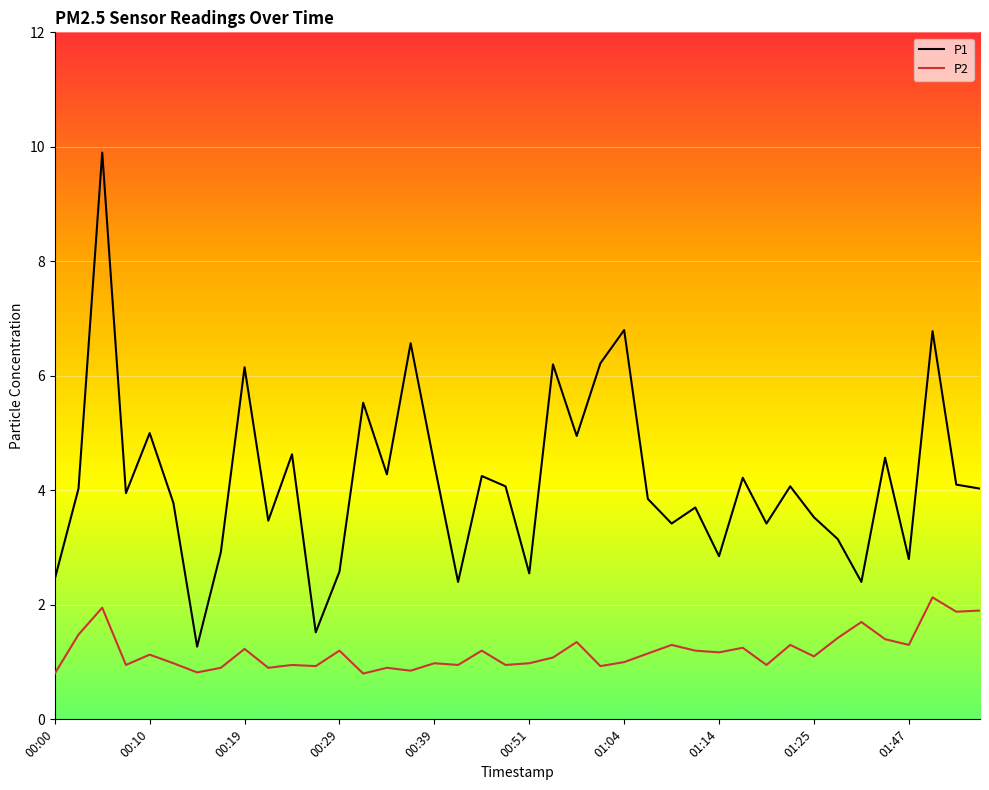

Which series has the largest range (max minus min)?

P1